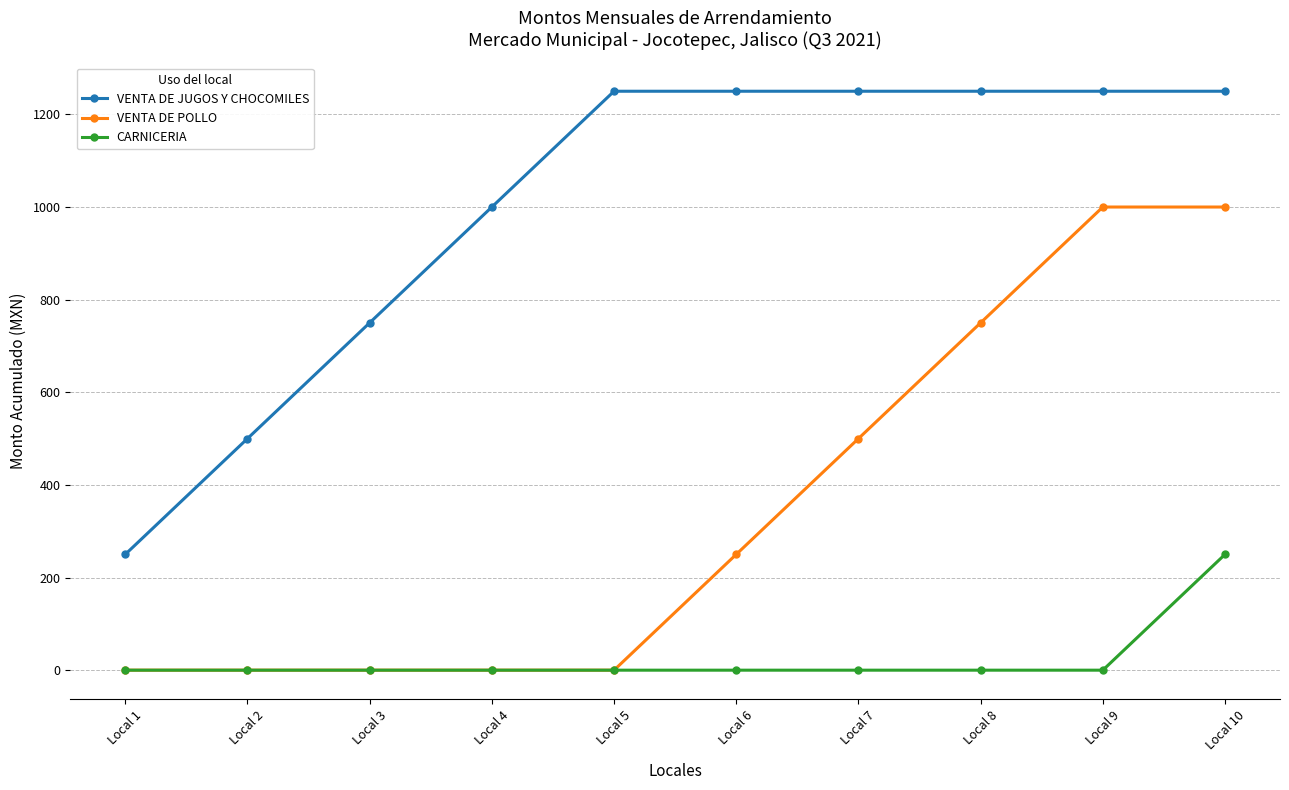

What are all the series names shown in the legend?

VENTA DE JUGOS Y CHOCOMILES, VENTA DE POLLO, CARNICERIA